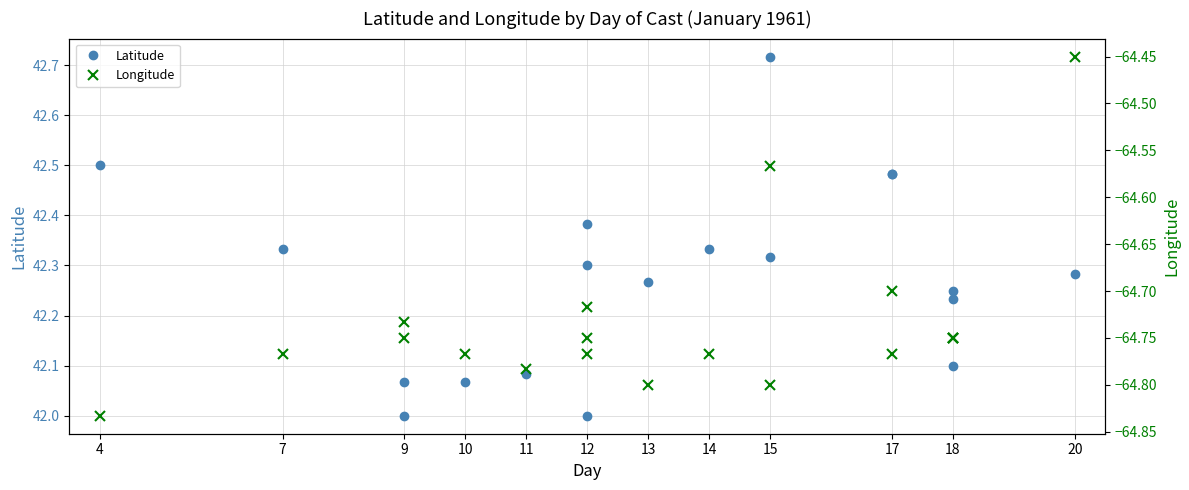

What is the highest value of the Latitude series?

42.7